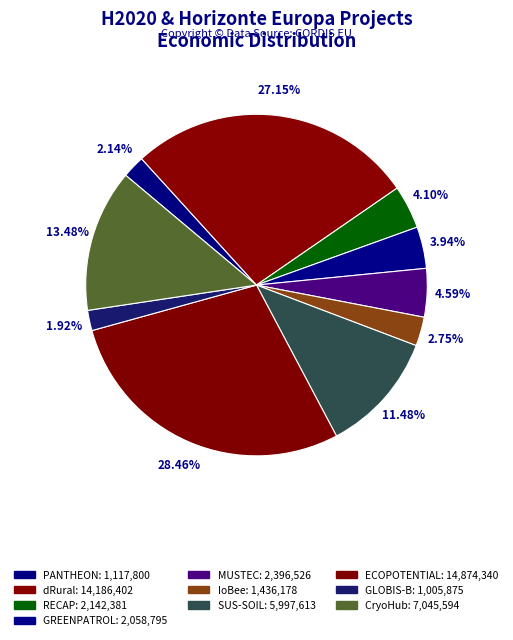

How many segments does this pie chart have?

10